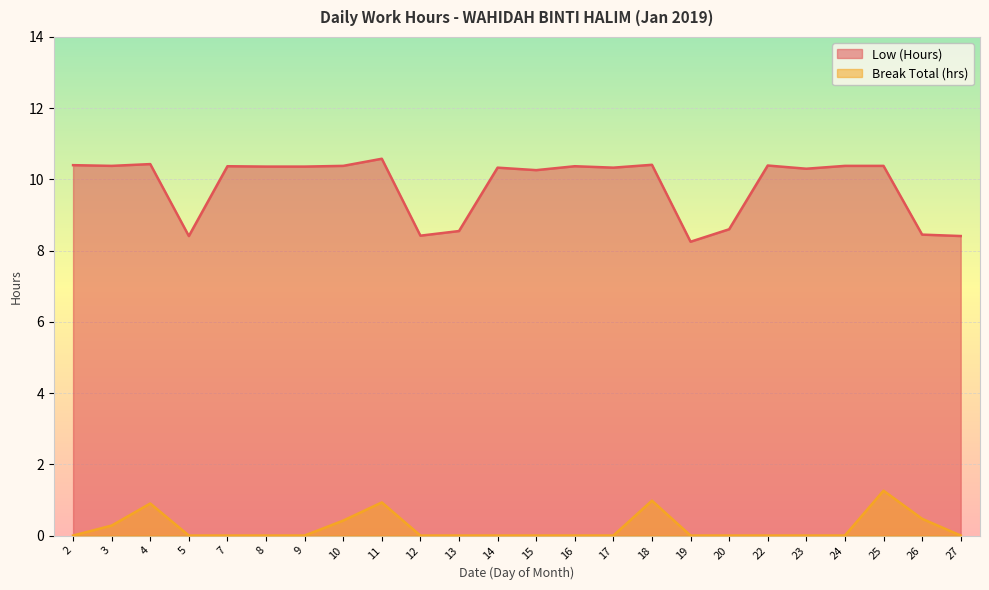

Reading right to left, transcribe all the data shown in this chart.

Low (Hours): 27=8.4	26=8.4	25=10.4	24=10.4	23=10.3	22=10.4	20=8.6	19=8.2	18=10.4	17=10.3	16=10.4	15=10.3	14=10.3	13=8.6	12=8.4	11=10.6	10=10.4	9=10.4	8=10.4	7=10.4	5=8.4	4=10.4	3=10.4	2=10.4
Break Total (hrs): 27=0.0	26=0.5	25=1.3	24=0.0	23=0.0	22=0.0	20=0.0	19=0.0	18=1.0	17=0.0	16=0.0	15=0.0	14=0.0	13=0.0	12=0.0	11=0.9	10=0.4	9=0.0	8=0.0	7=0.0	5=0.0	4=0.9	3=0.3	2=0.0